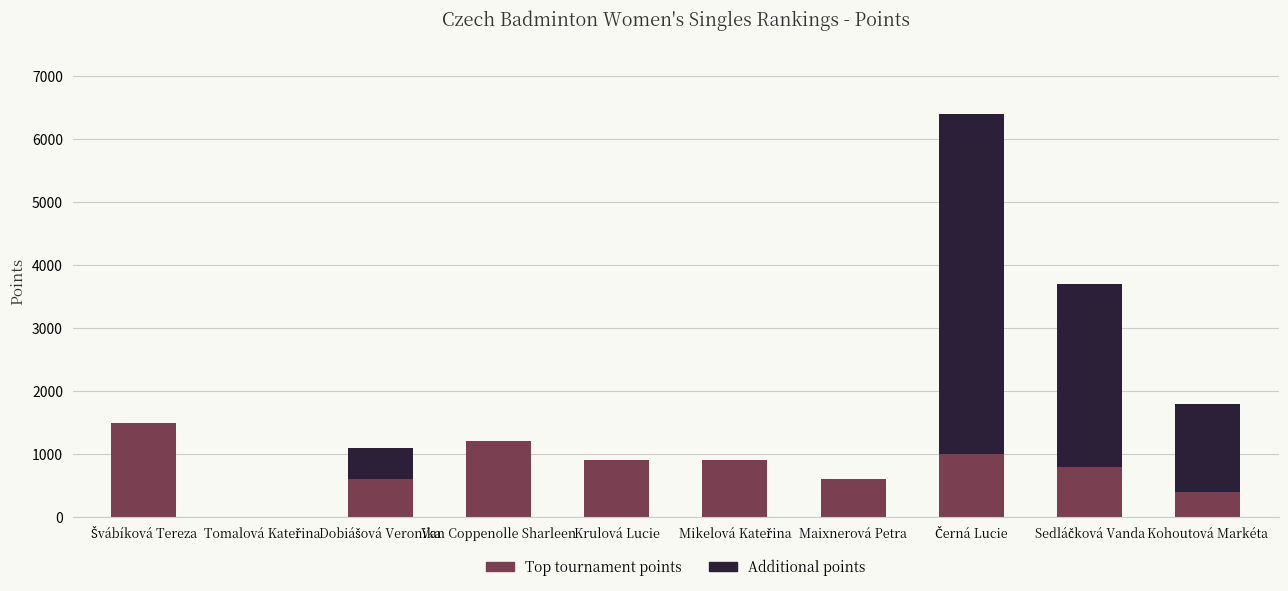

What is the maximum value for Top tournament points?

1500